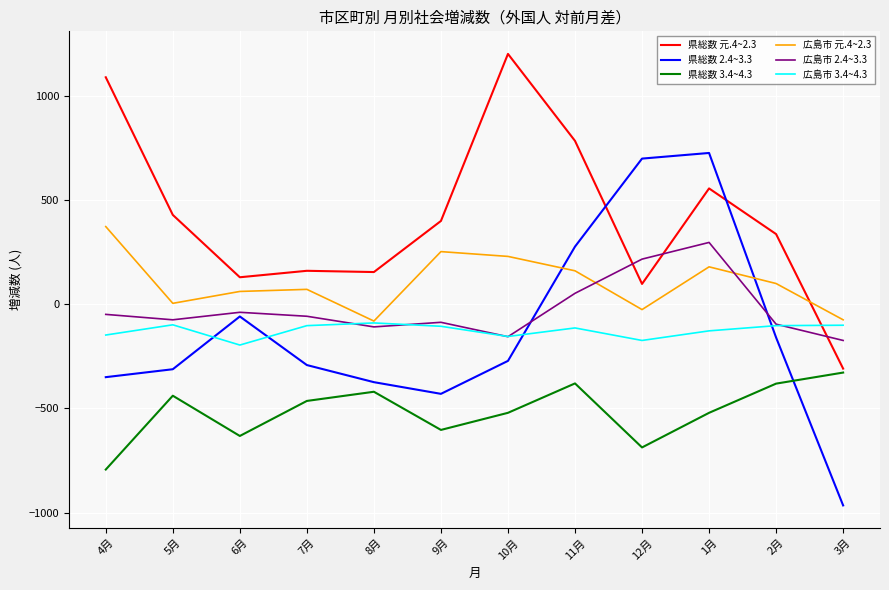

Is this an area chart (filled region under the line)?

No